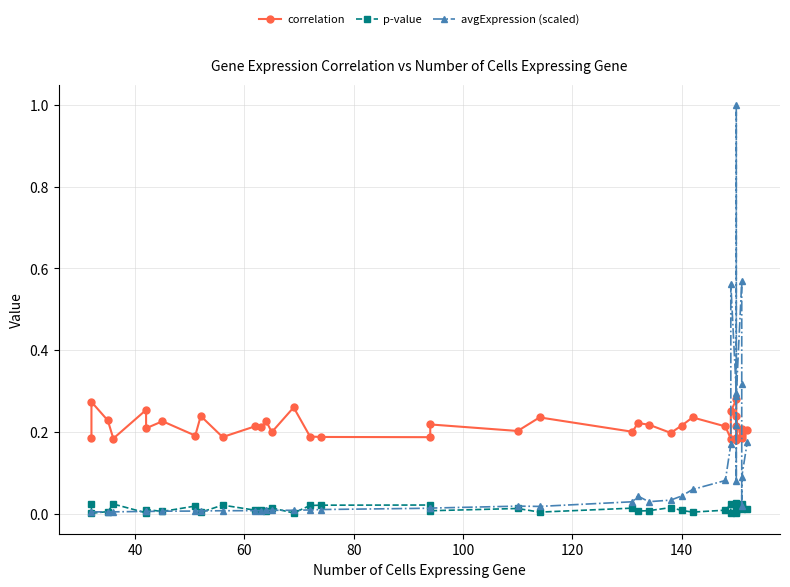

What is the difference between the maximum and minimum values in the correlation series?

0.1